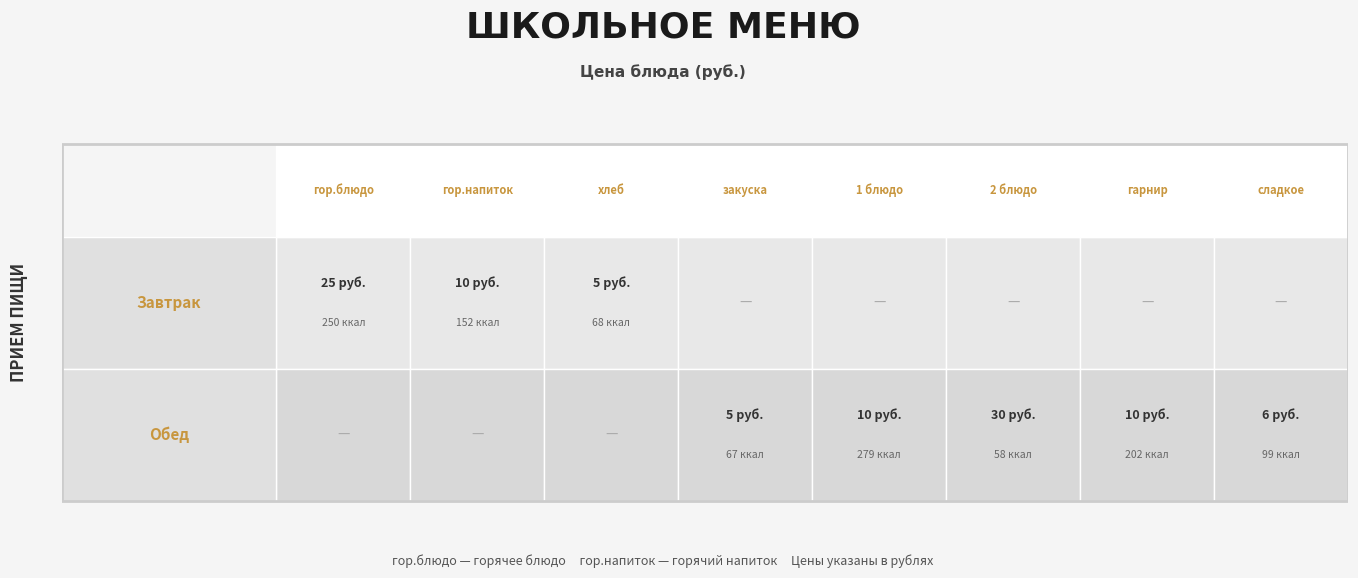

The Обед series shows 0 at Обед. True or false?

True